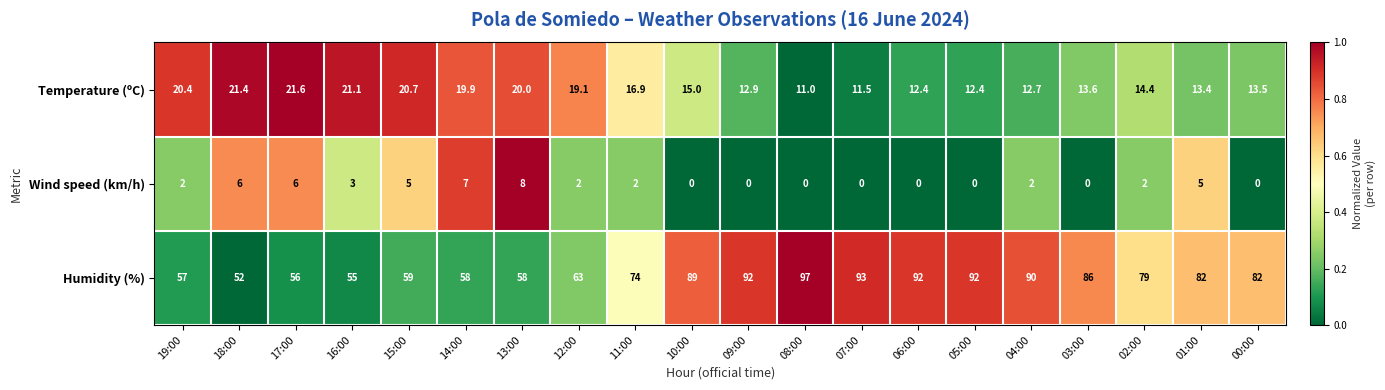

Rank the series at 09:00 from highest to lowest value.

Humidity (%), Temperature (ºC), Wind speed (km/h)